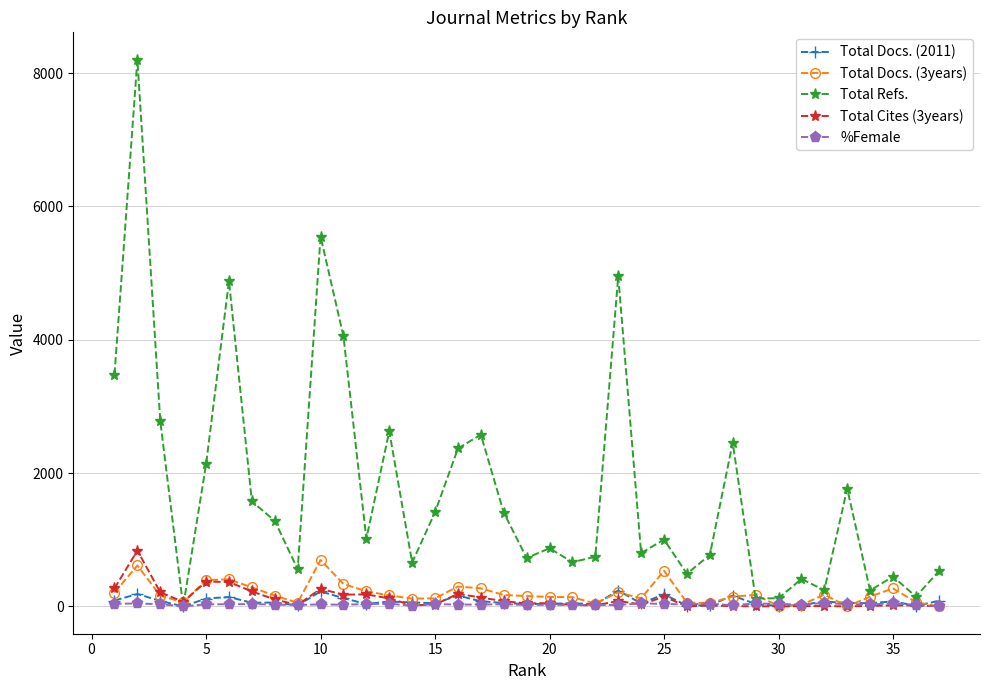

Which series has the largest range (max minus min)?

Total Refs.